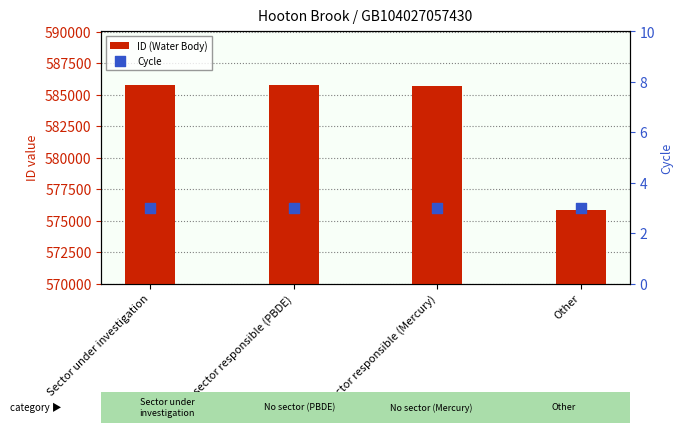

At which category is the sum across all series the highest?

Sector under investigation